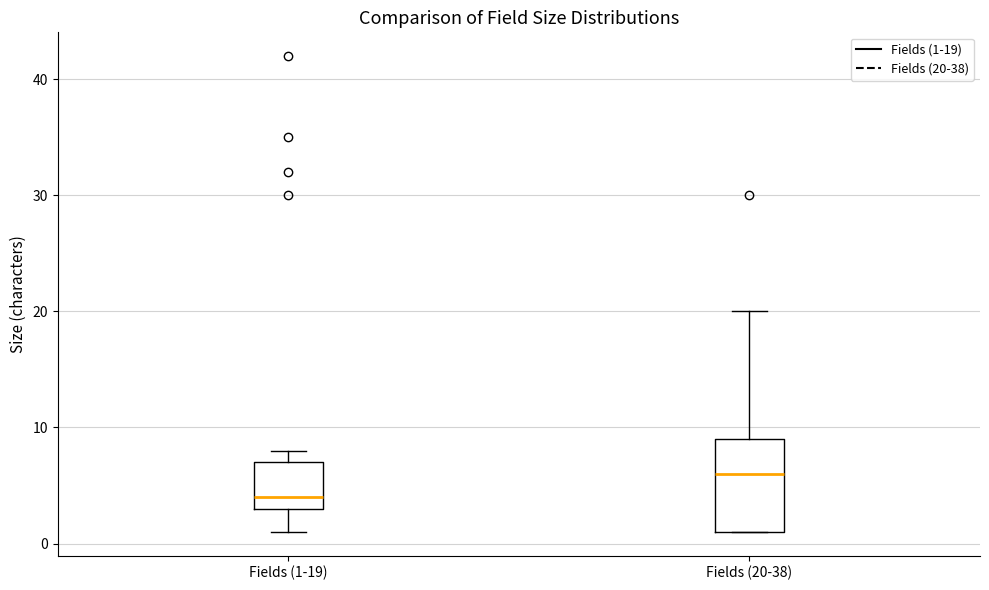

Where is the upper edge of the box for Fields (20-38) on the y-axis? The values are not printed on the chart, so give them approximately, as read against the axis.

9